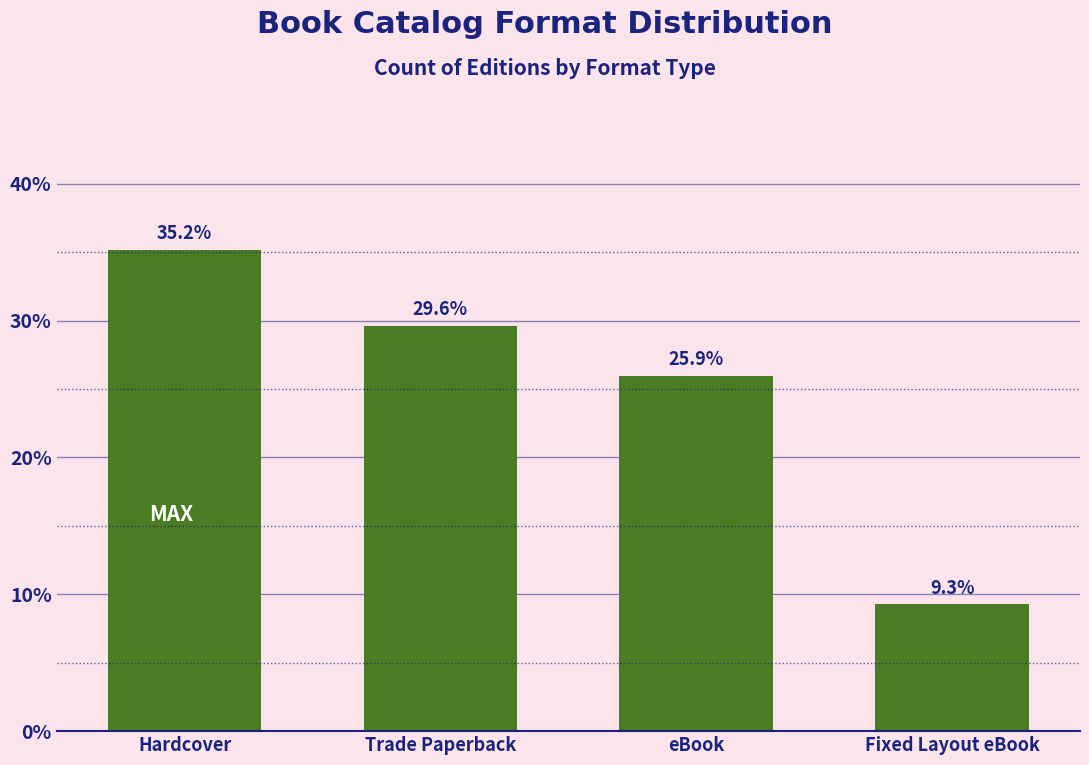

Reading right to left, transcribe all the data shown in this chart.

Fixed Layout eBook=9.3	eBook=25.9	Trade Paperback=29.6	Hardcover=35.2